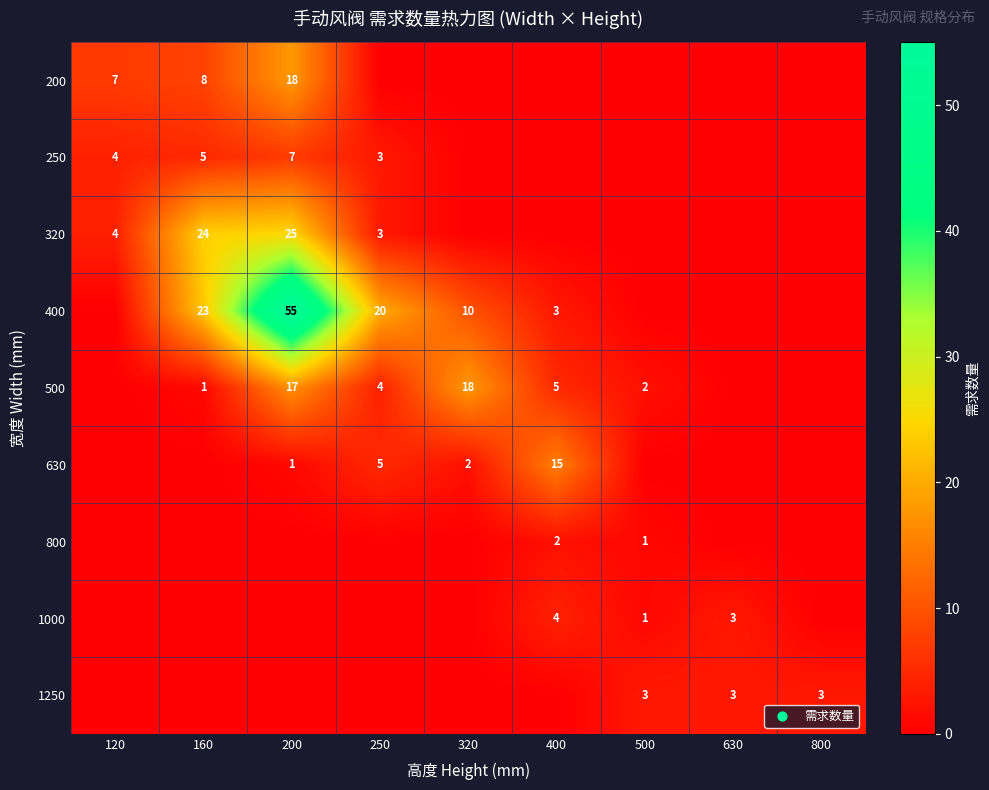

What is the spread (max minus min) of values at 630?

3